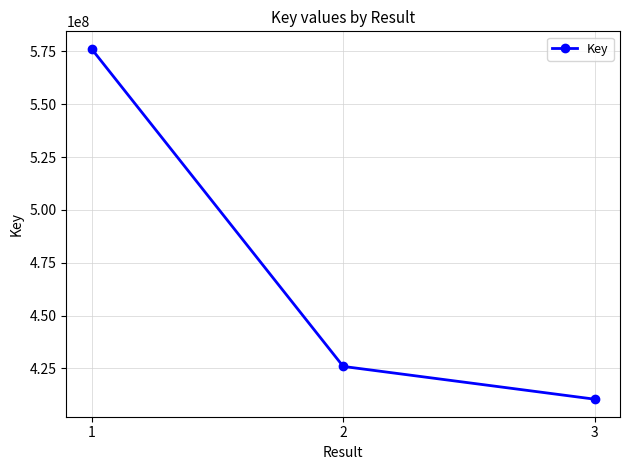

What is the smallest value displayed?

410411424